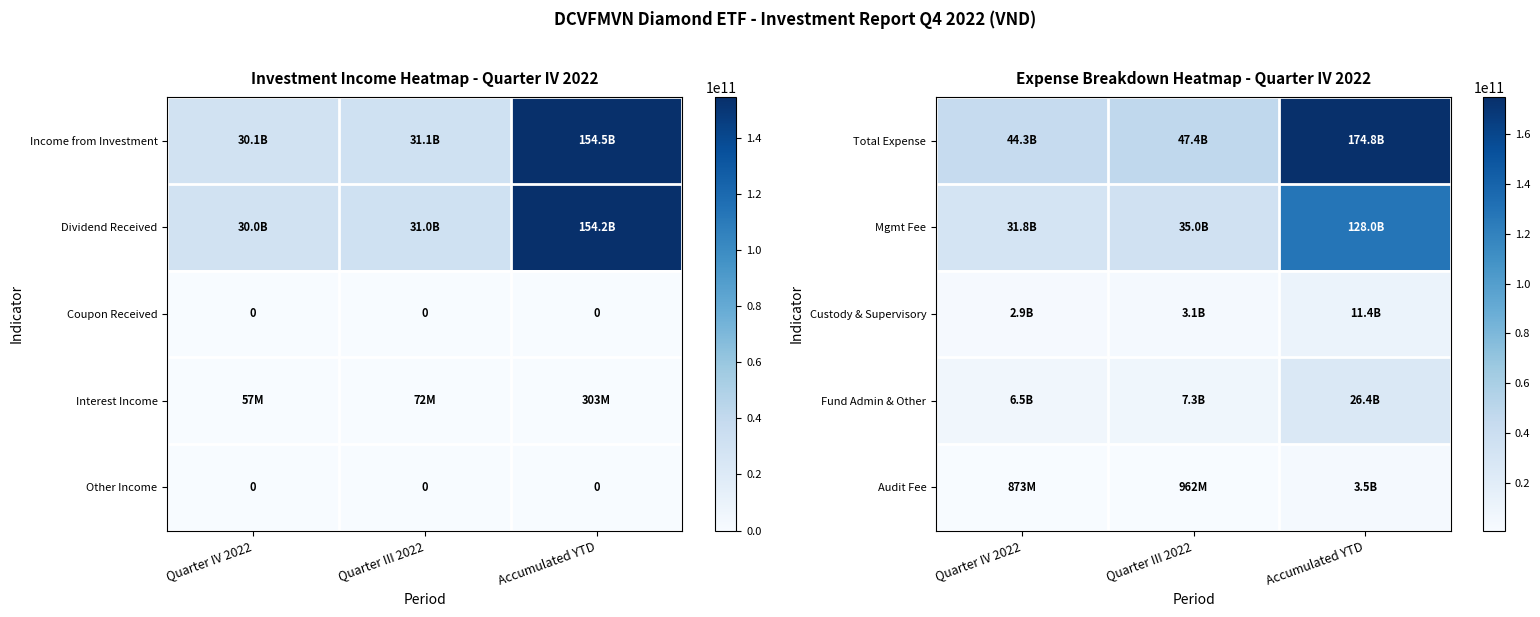

What is the total value across all series at Quarter III 2022?

93833583176